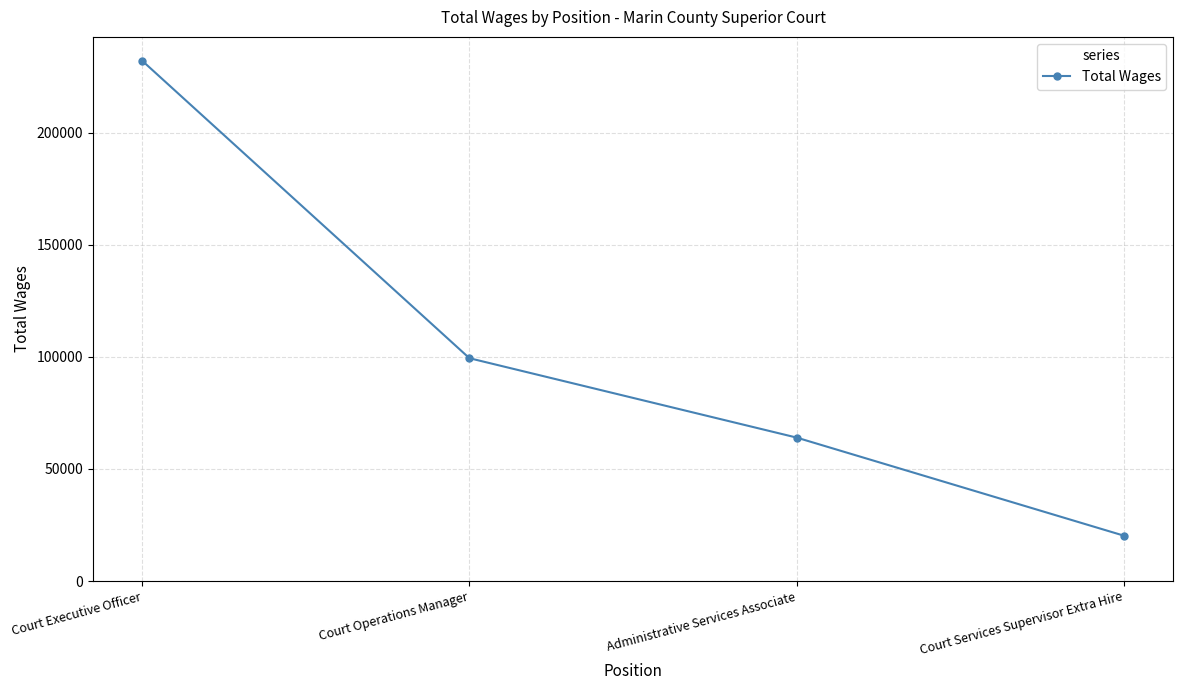

What is the difference between the second highest and second lowest values?

35427